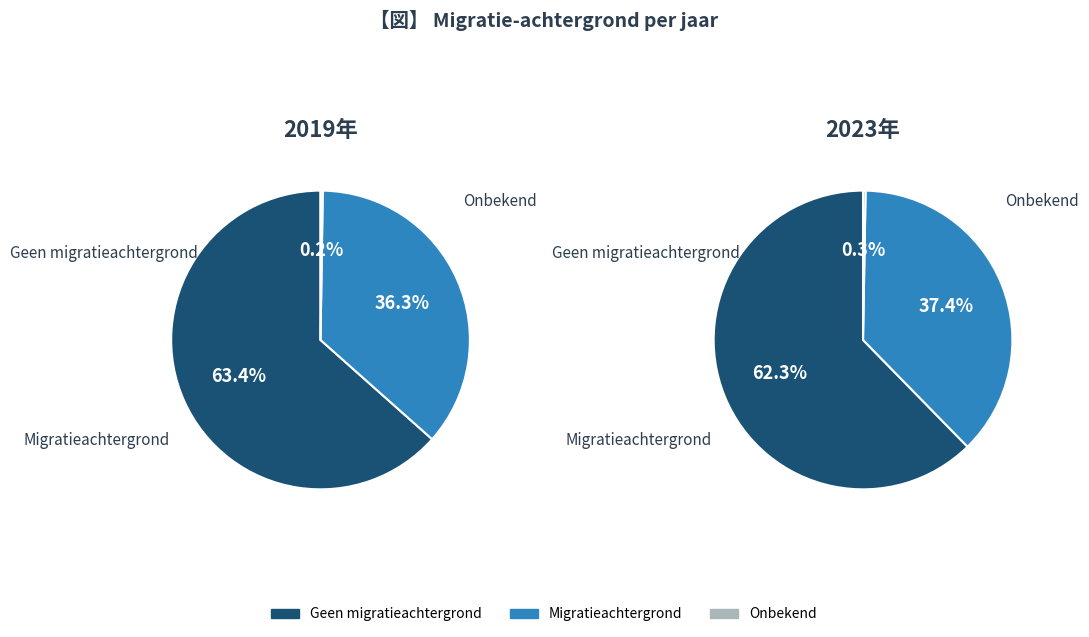

Rank the series at 2022 from lowest to highest value.

Onbekend, Migratieachtergrond, Geen migratieachtergrond